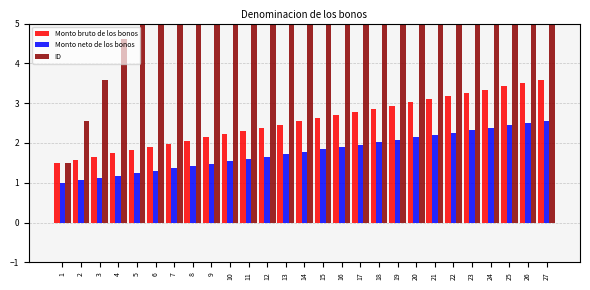

Does the chart contain any negative values?

No